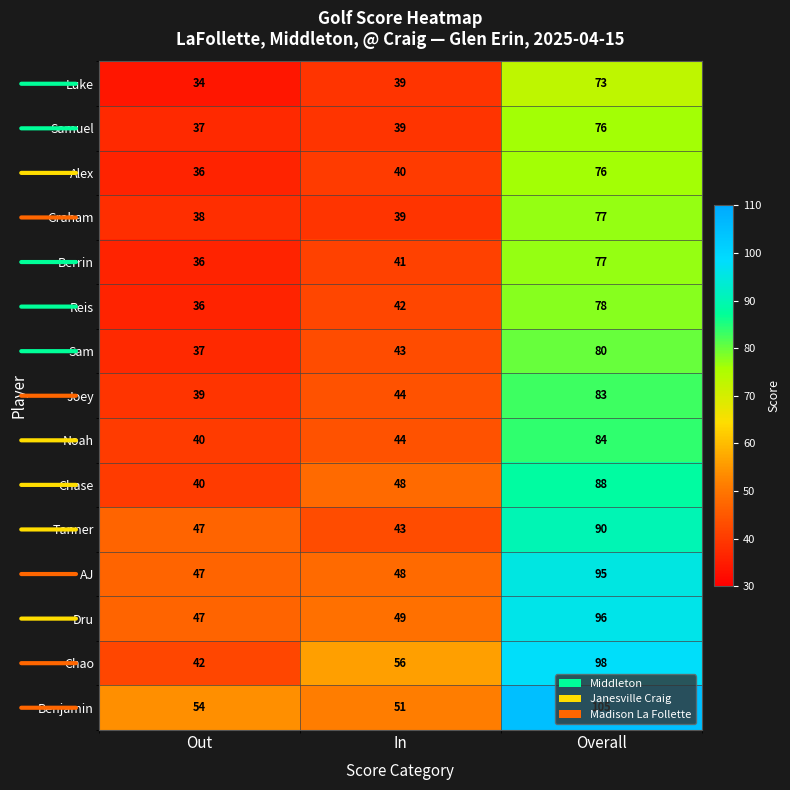

Where is Noah nearest to the value 62?

In